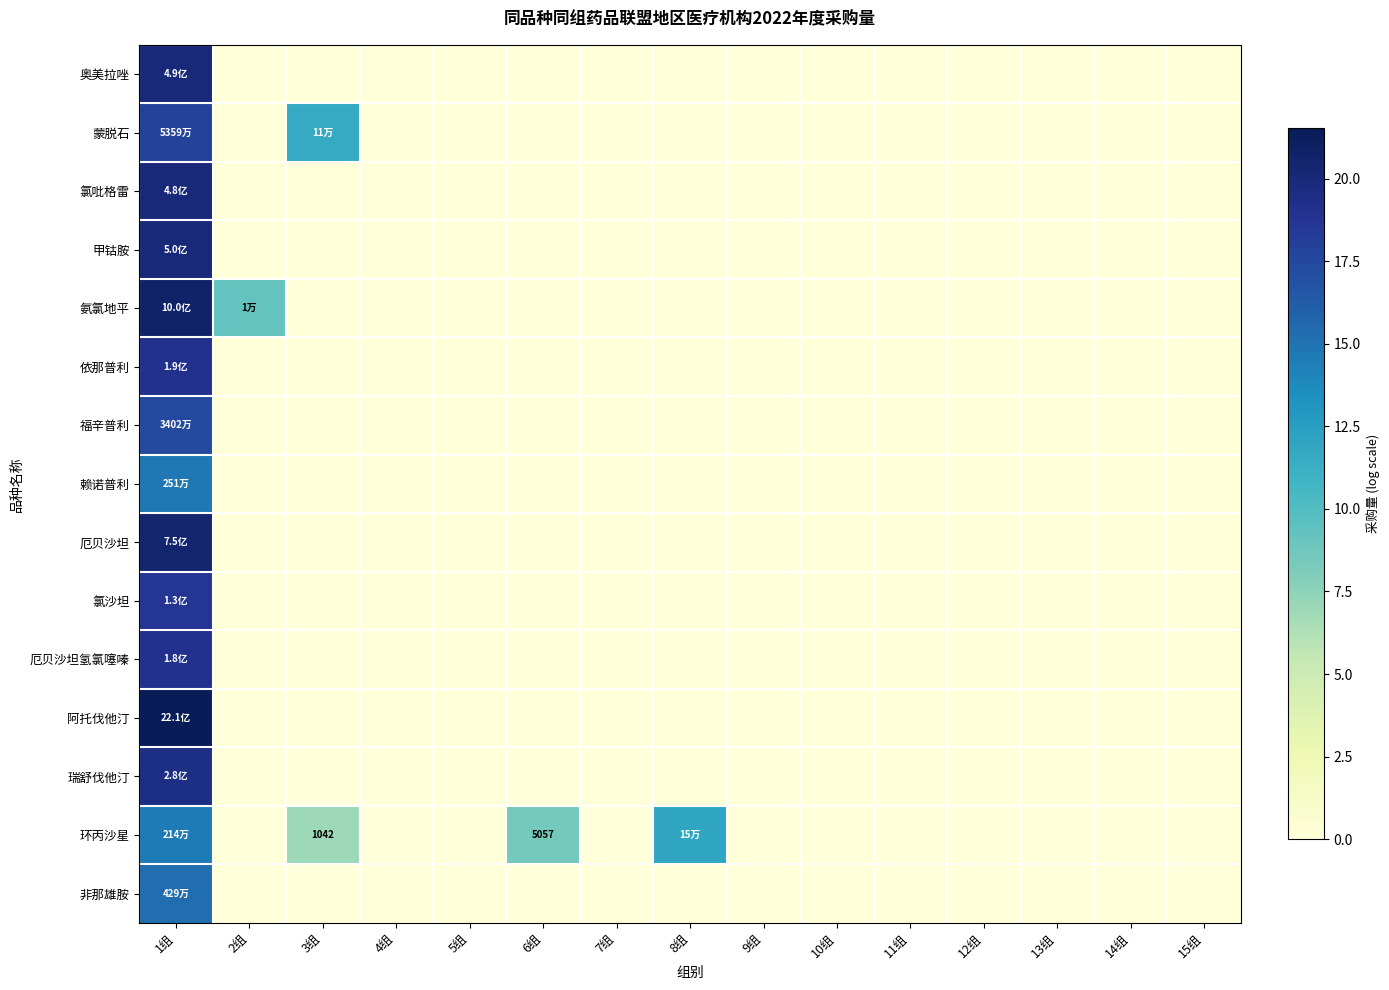

The value of 厄贝沙坦氢氯噻嗪 at 7组 is 0.0. True or false?

True